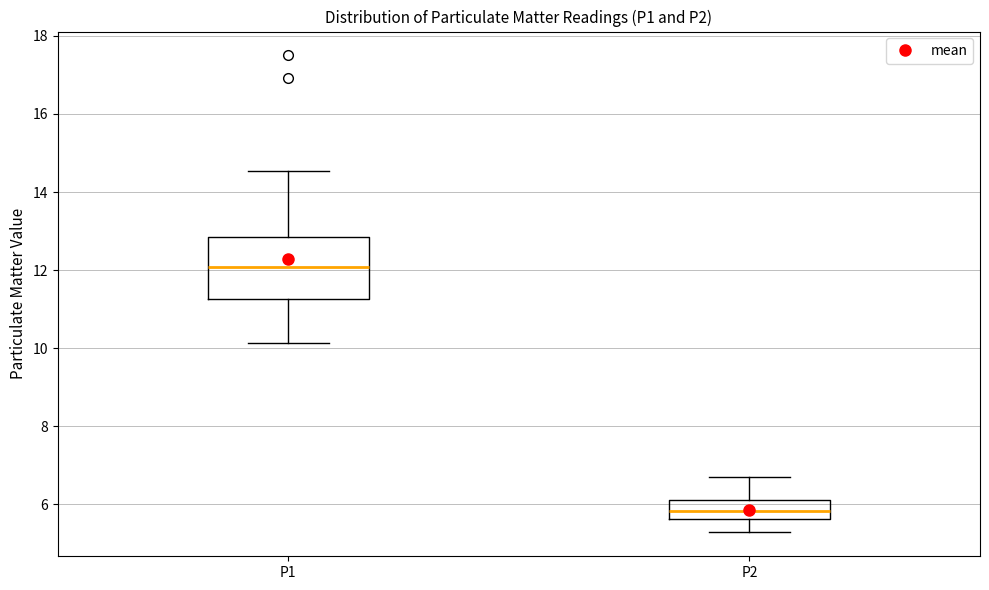

Reading left to right, transcribe this box plot: for each box, give where its median line is, the range the box spans, and where its two whiskers end, as read against the y-axis. The values are not printed on the chart, so give them approximately, as read against the axis.

P1: median 12.0, box 11.2 to 12.8, whiskers 10.2 to 14.6
P2: median 5.8, box 5.6 to 6.2, whiskers 5.2 to 6.8